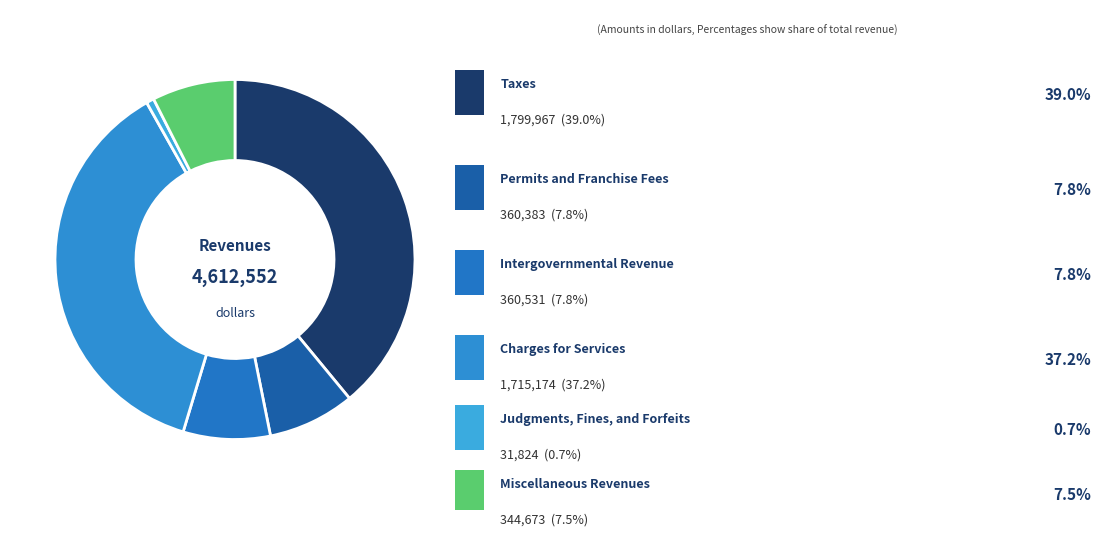

How many slices are in this pie chart?

6